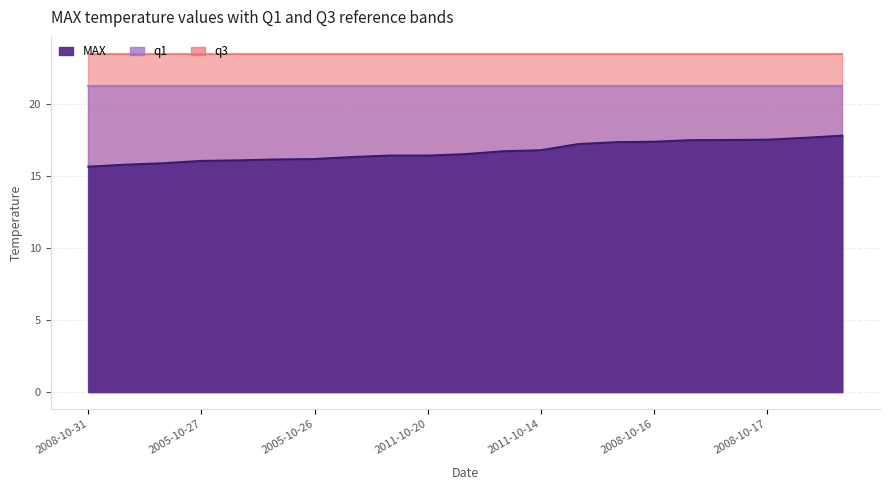

Count the number of categories in the chart.

21